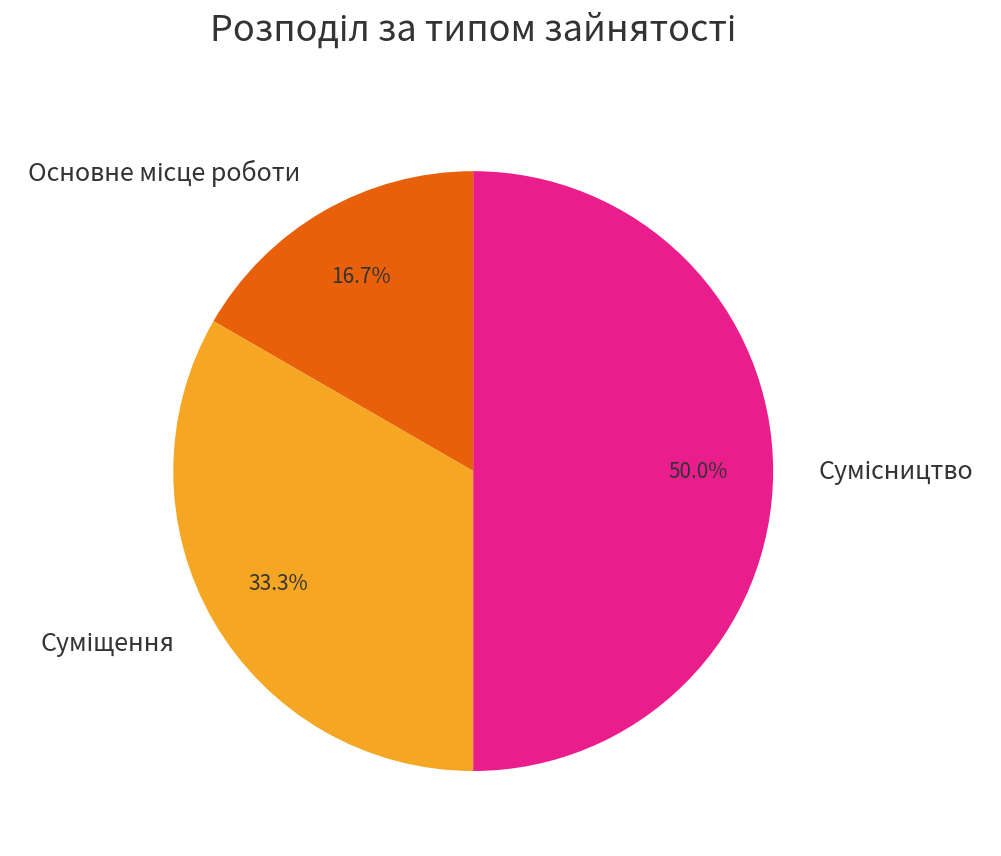

True or false: Основне місце роботи accounts for 17% of the total.

True